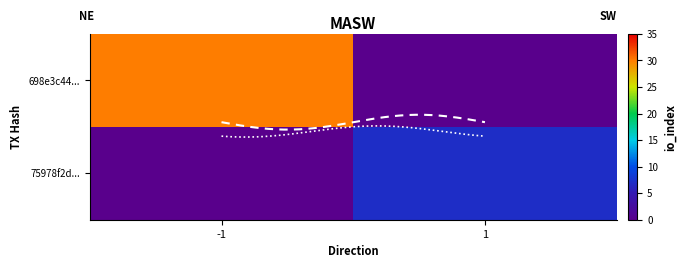

Is it true that 75978f2d... equals 12 at 1?

False